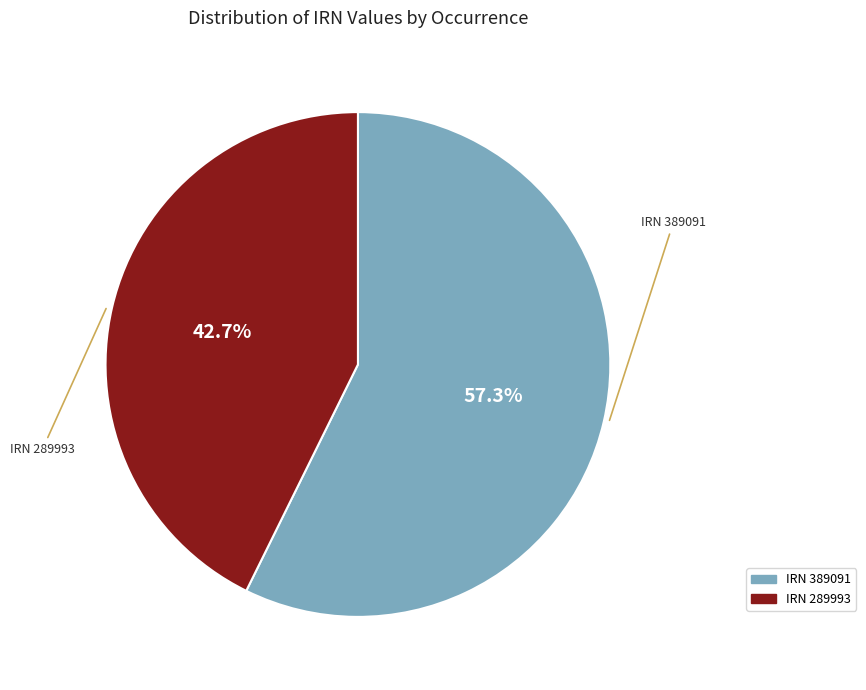

How many slices are in this pie chart?

2